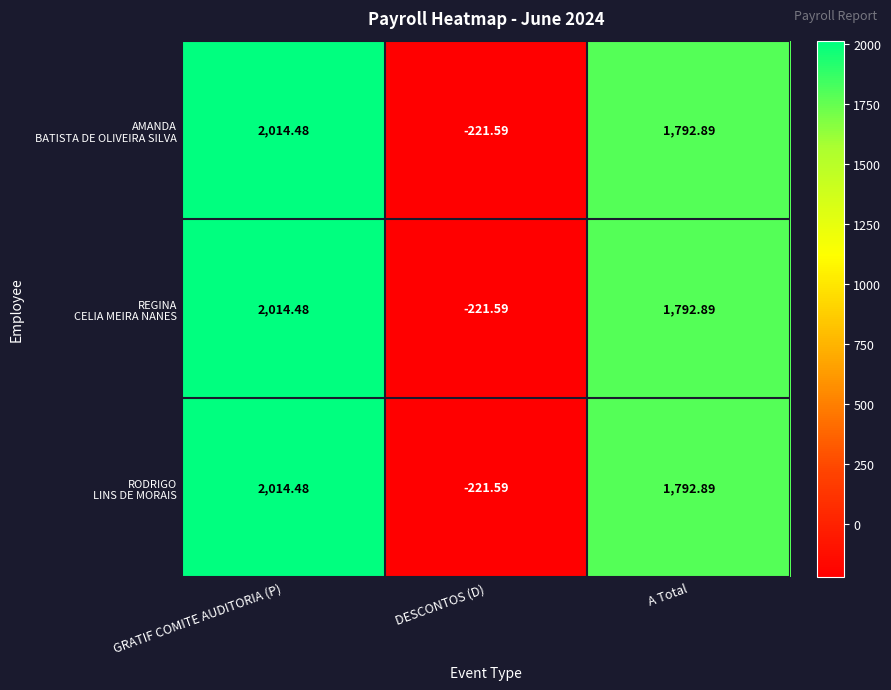

At which category is the sum across all series the highest?

GRATIF COMITE AUDITORIA (P)